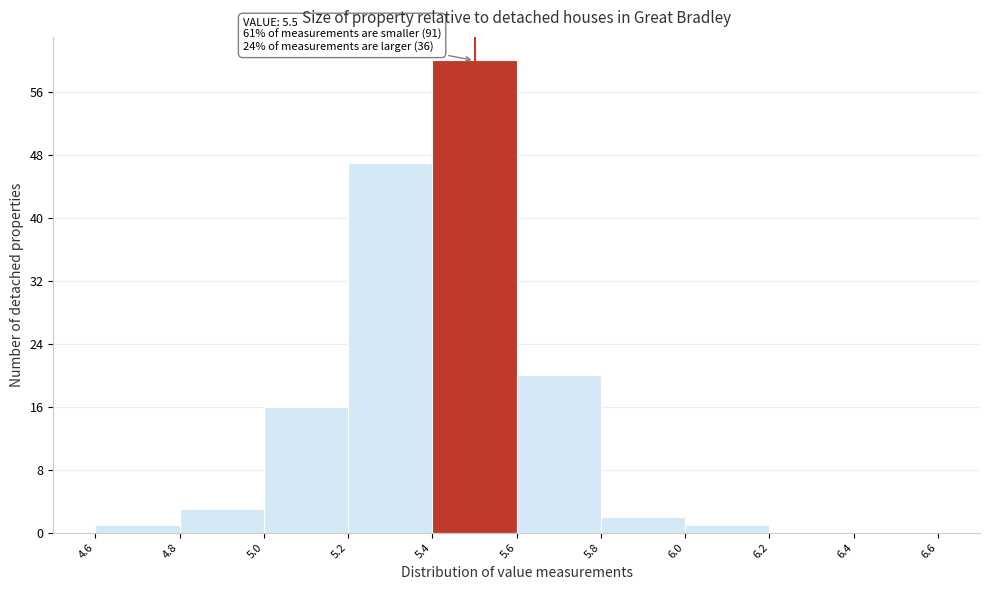

Which range on the x-axis has the tallest bar?

5.4 to 5.6